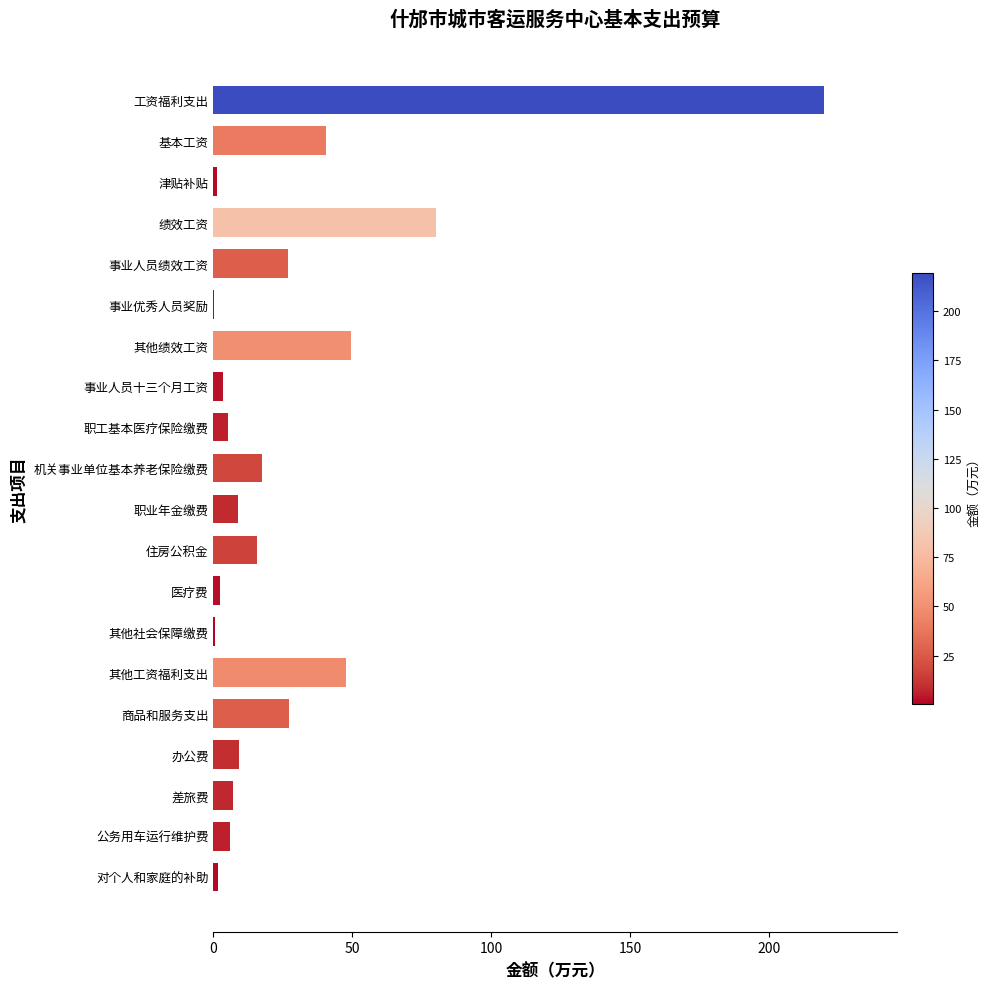

True or false: the data shows 219.6 at 工资福利支出.

True